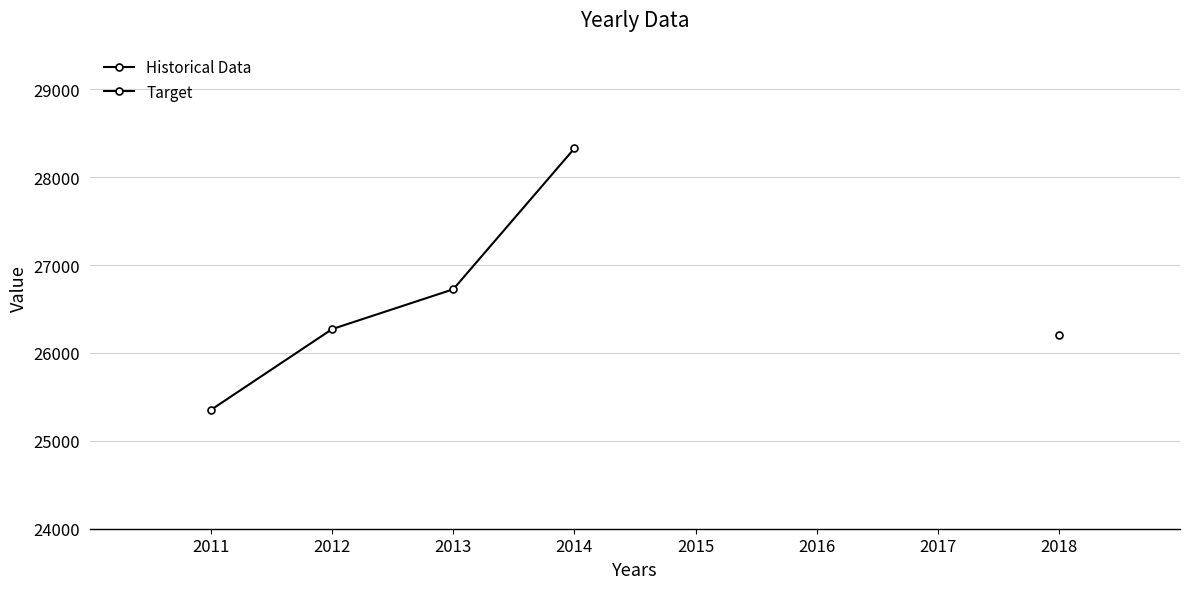

What is the ratio of the value at 2014 to the value at 2012?

1.1